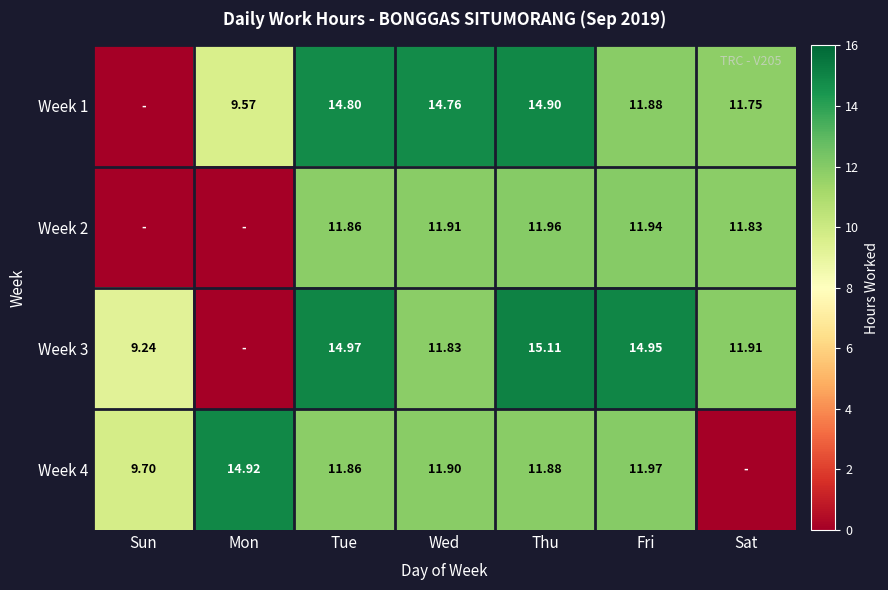

Is the value of Week 2 at Tue greater than the value of Week 1 at Thu?

No